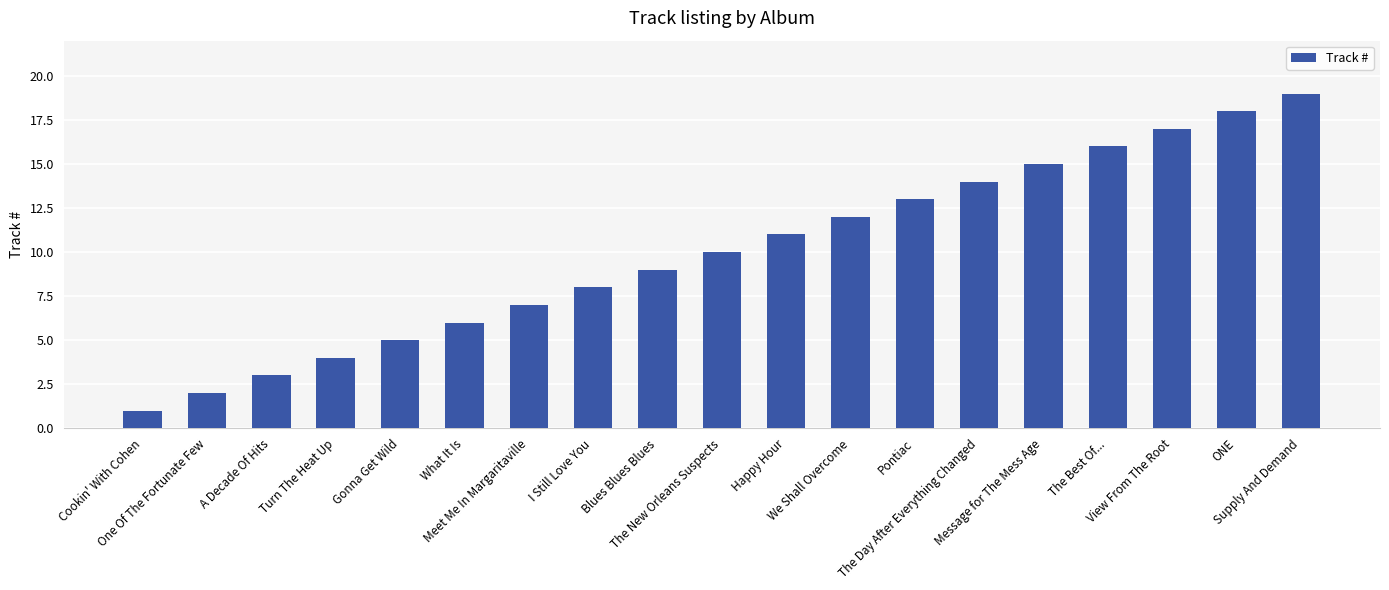

What is the average value?

10